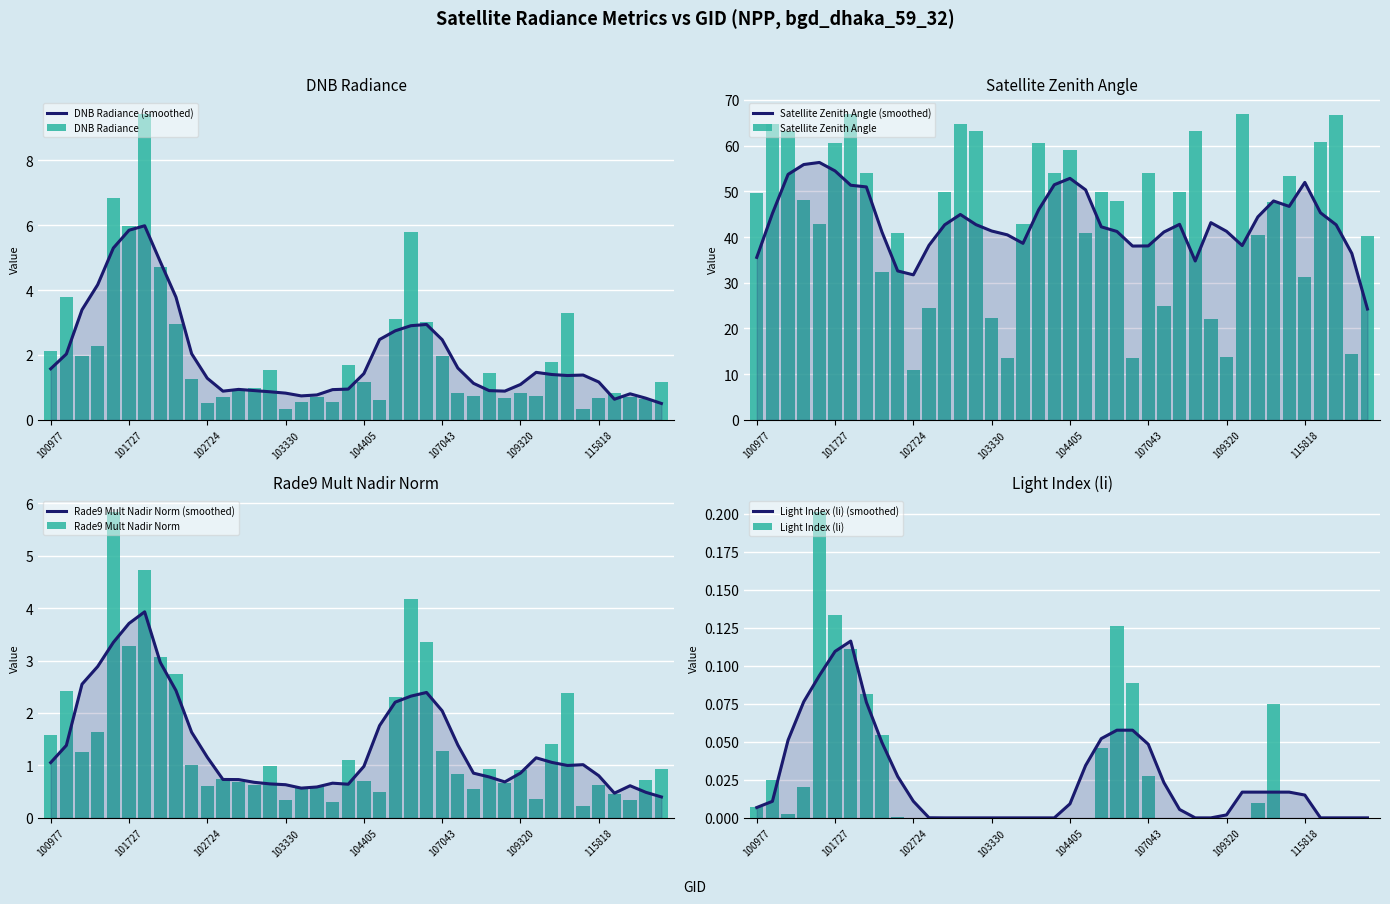

How many groups of bars are there?

40